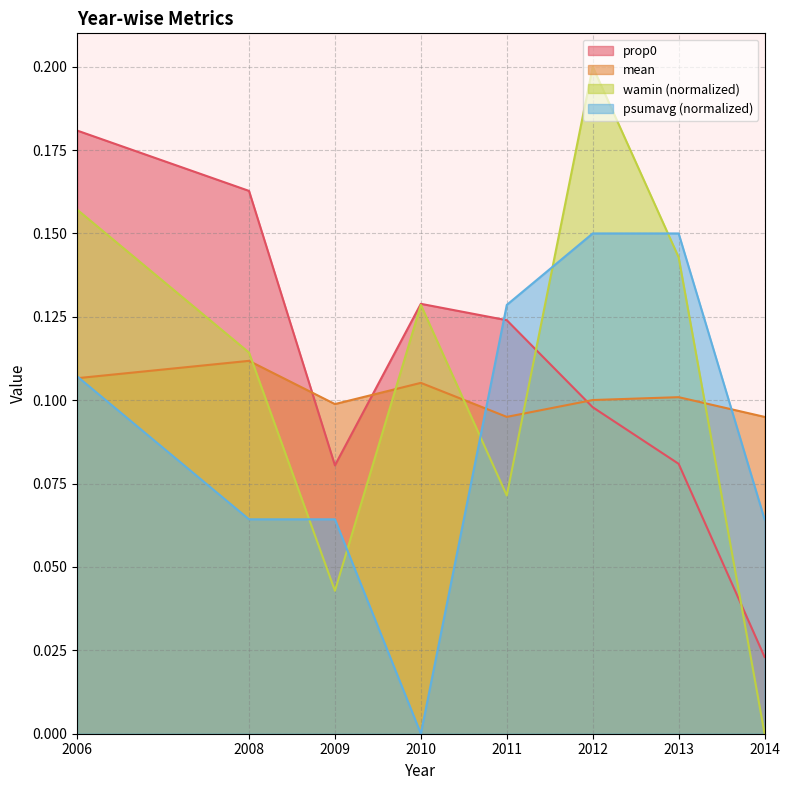

The prop0 series shows 0.0 at 2009. True or false?

False